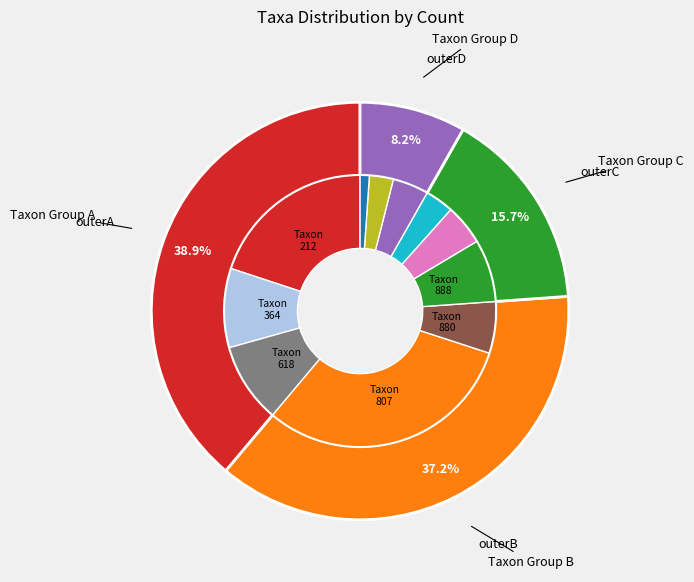

Approximately how many times larger is the value at 212 compared to 759?

0.3